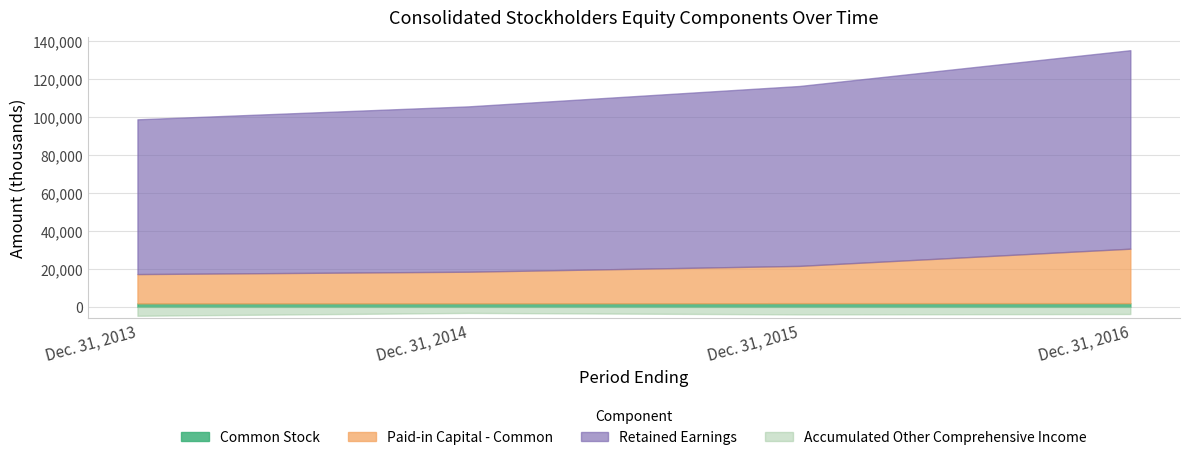

Does the chart have visible grid lines?

Yes